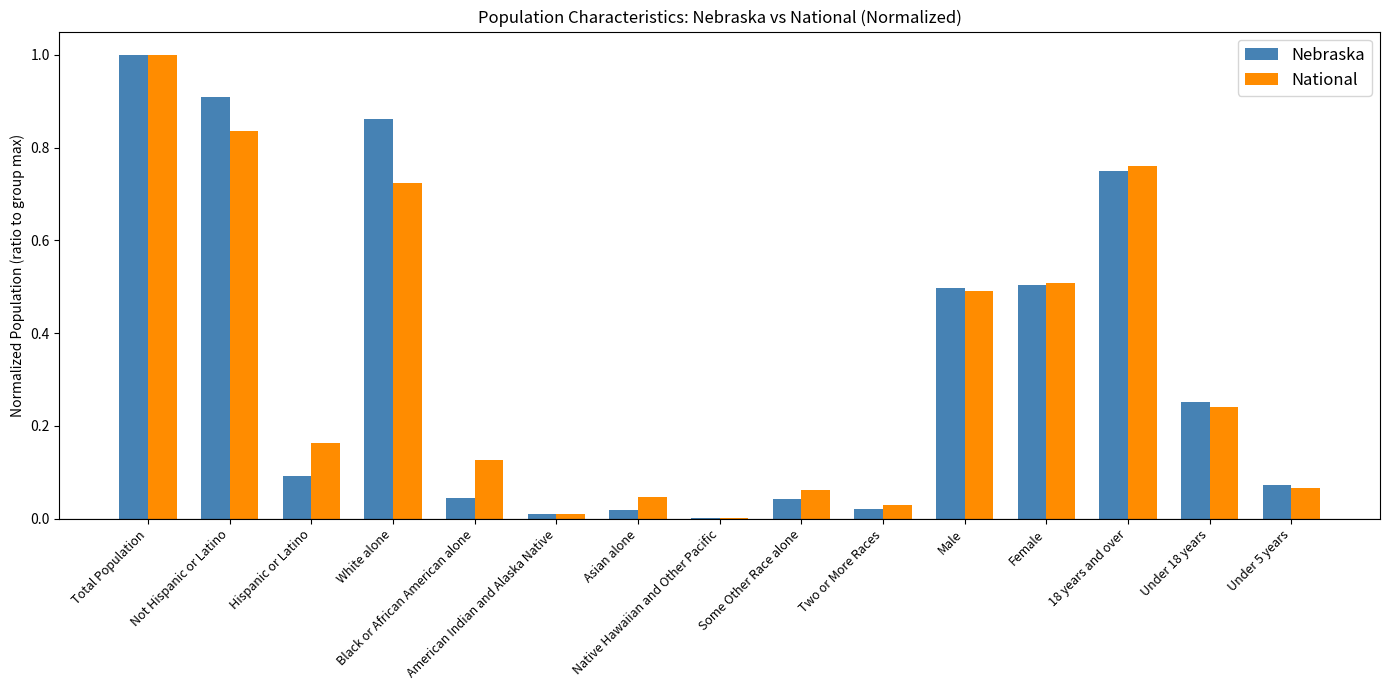

True or false: Nebraska has a value of 0.9 at Not Hispanic or Latino.

True